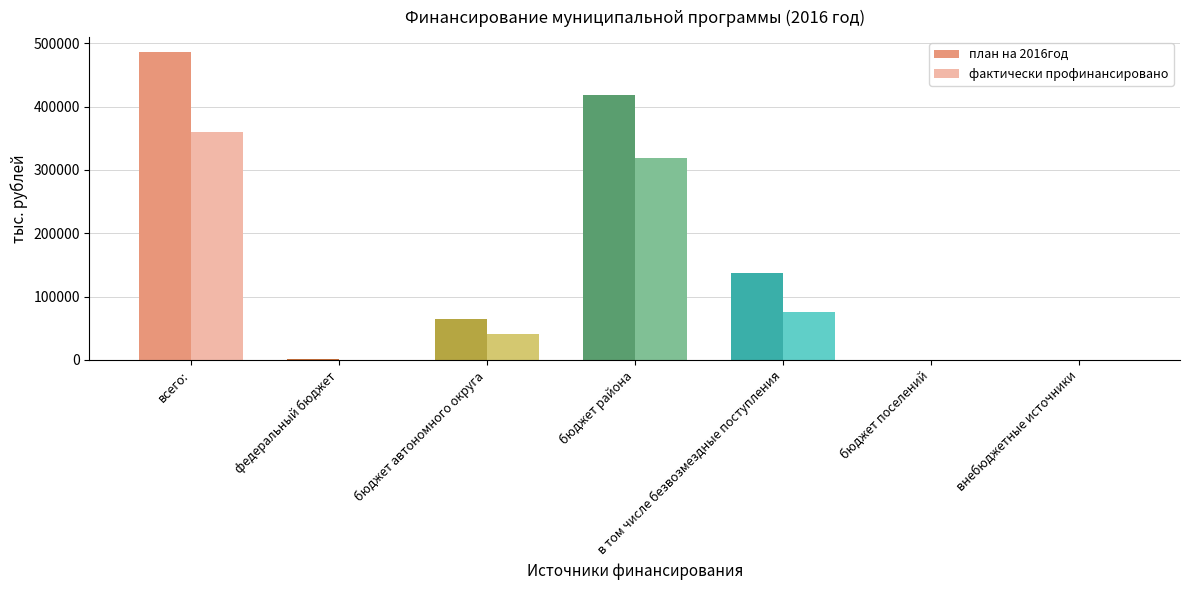

Rank the series at федеральный бюджет from lowest to highest value.

фактически профинансировано, план на 2016год